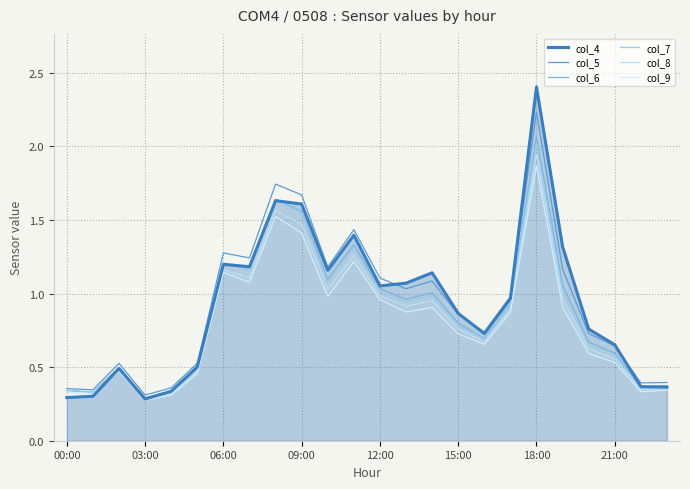

At which category does col_6 reach its first local valley?

03:00